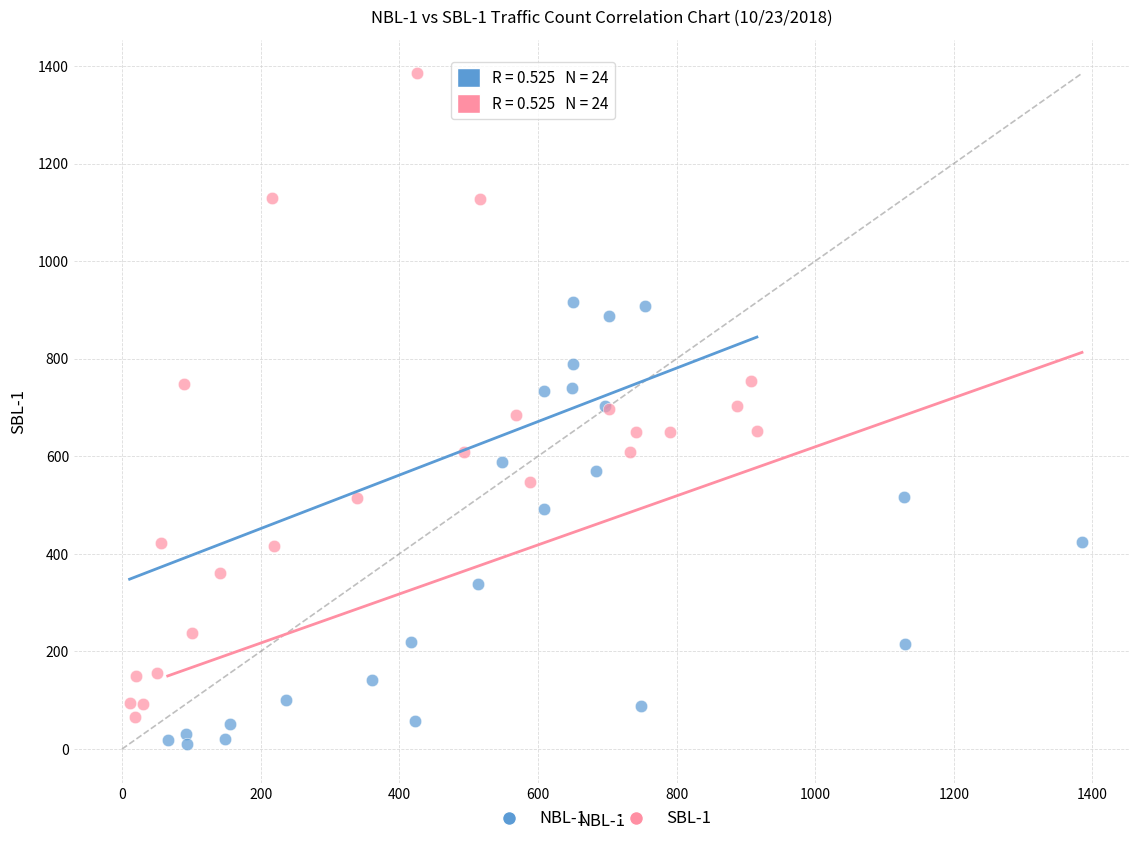

Which series has the widest spread of Y values?

SBL-1